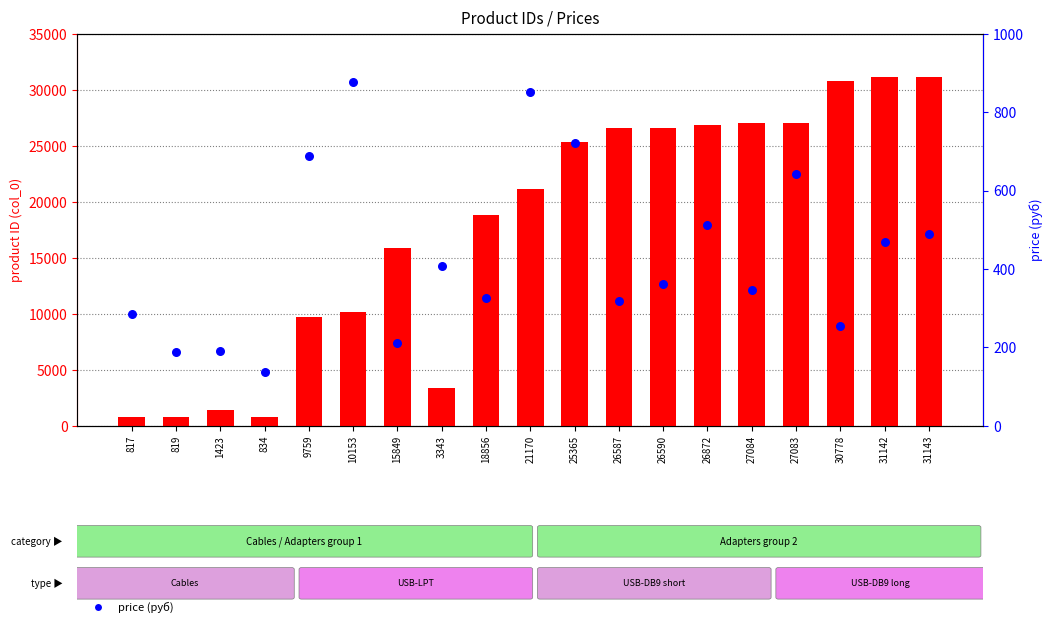

Which series contains the highest Y value?

product ID (col_0)